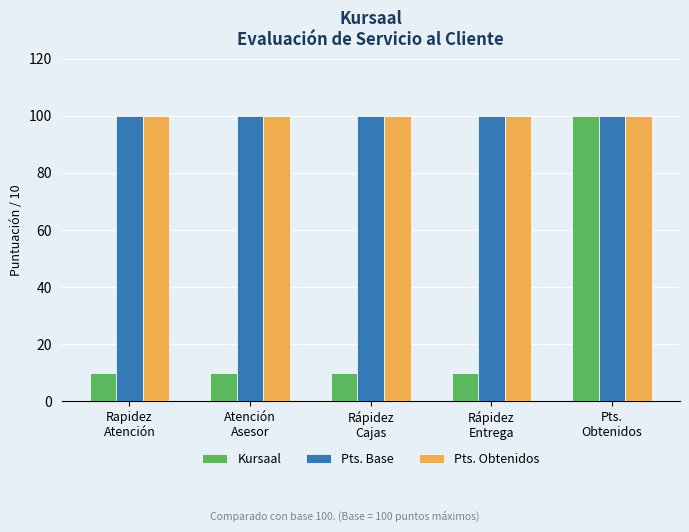

What is the value of the Pts. Base bar at the 3rd from the left?

100.0